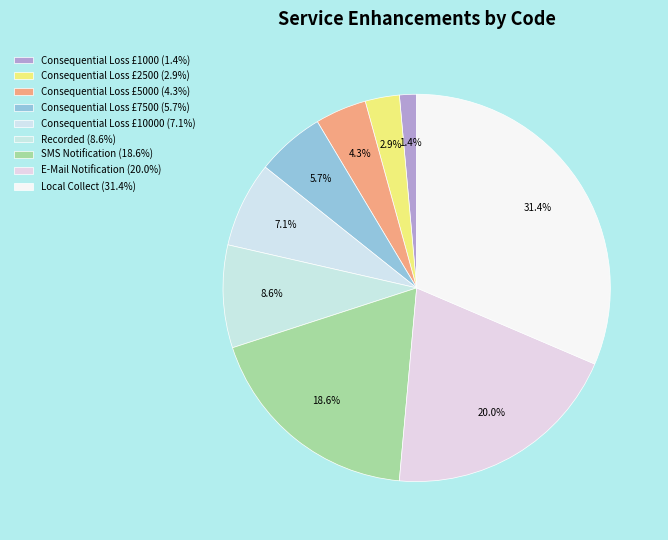

How many slices are in this pie chart?

9